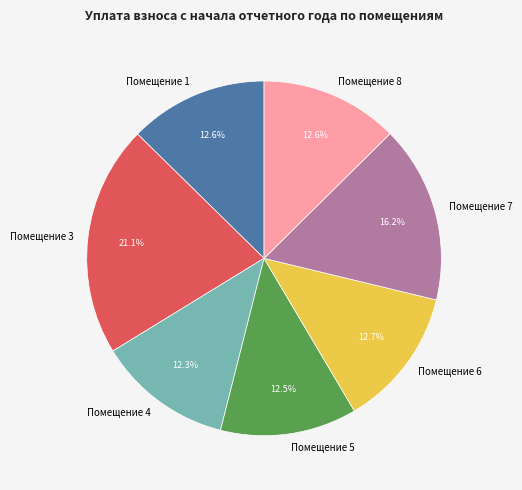

Is there a majority slice in this chart?

No